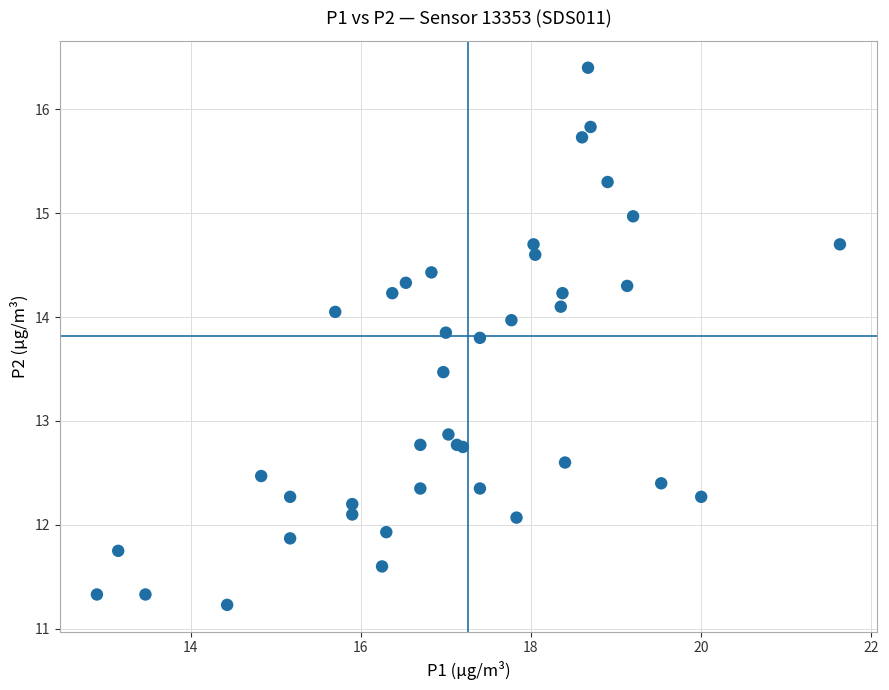

What Y value in the scatter plot is closest to 13?

12.9